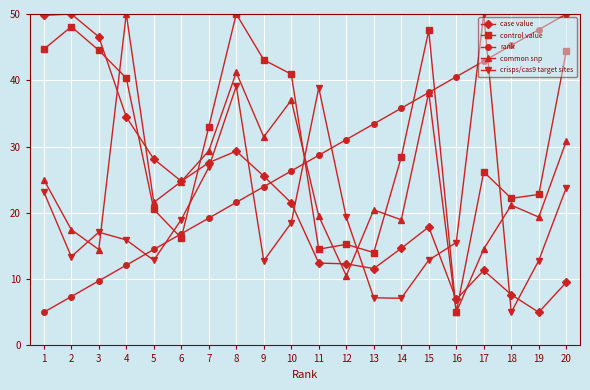

How many intersections are there between case value and common snp?

7